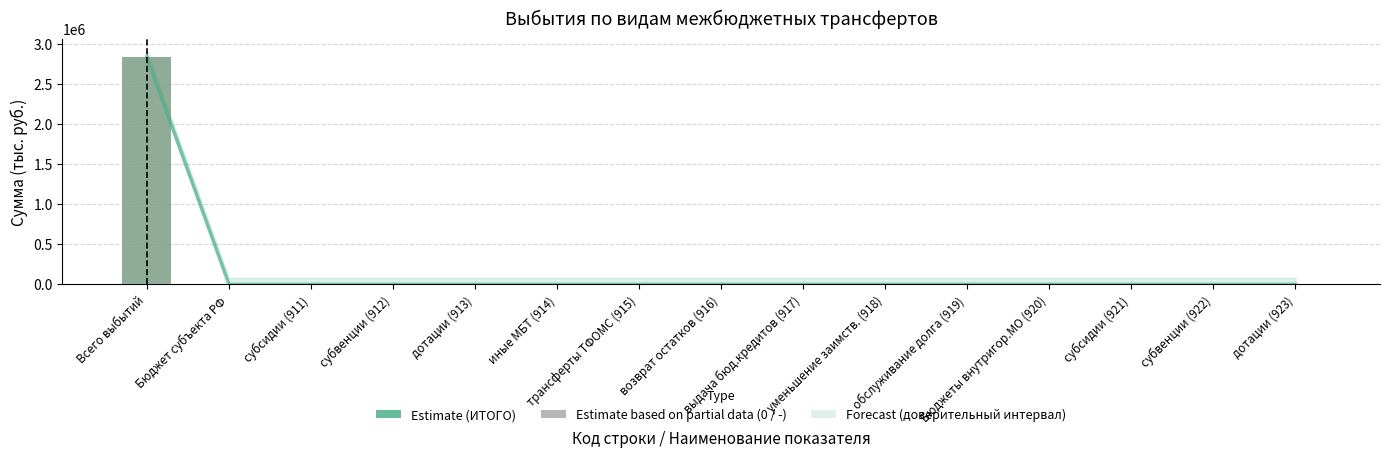

Is the value of ИТОГО at субвенции (922) greater than the value of Оценка (Estimate) at дотации (913)?

No